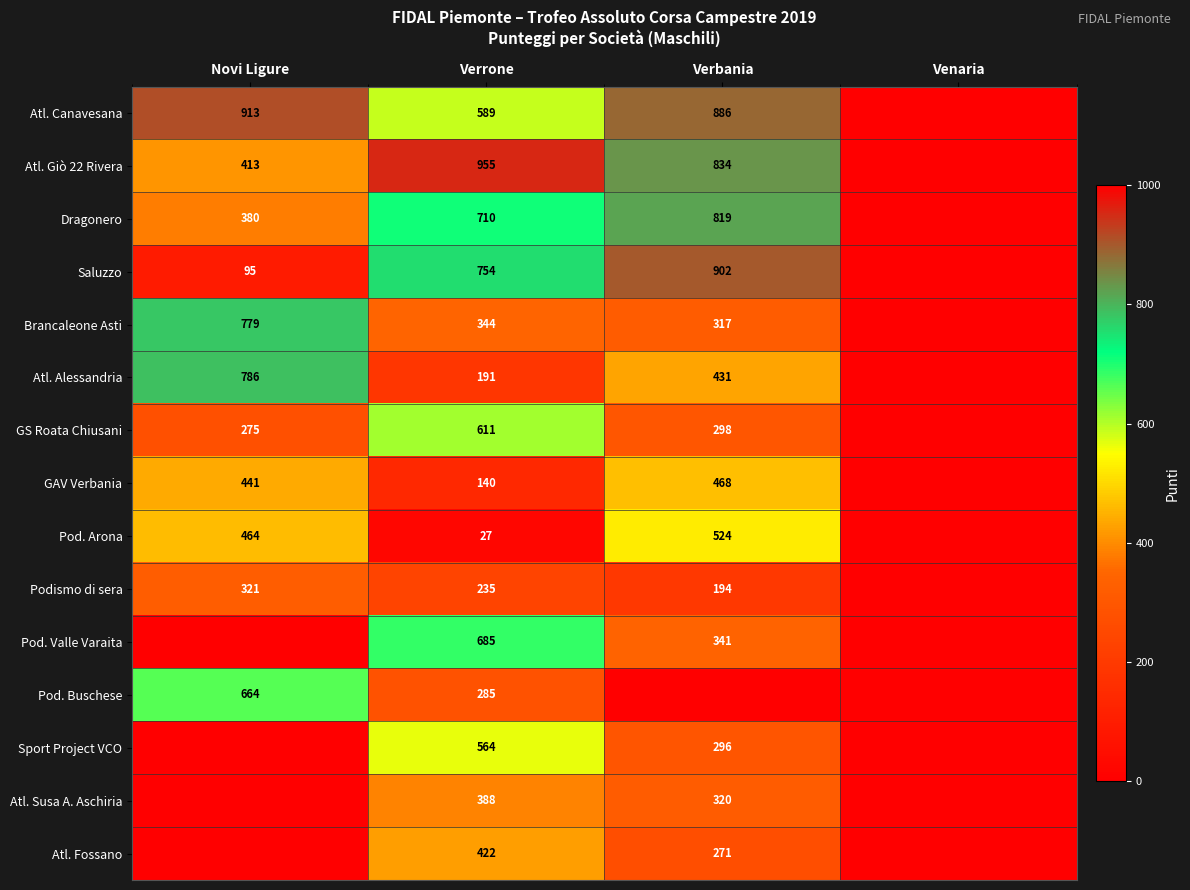

What is the spread (max minus min) of values at Verrone?

928